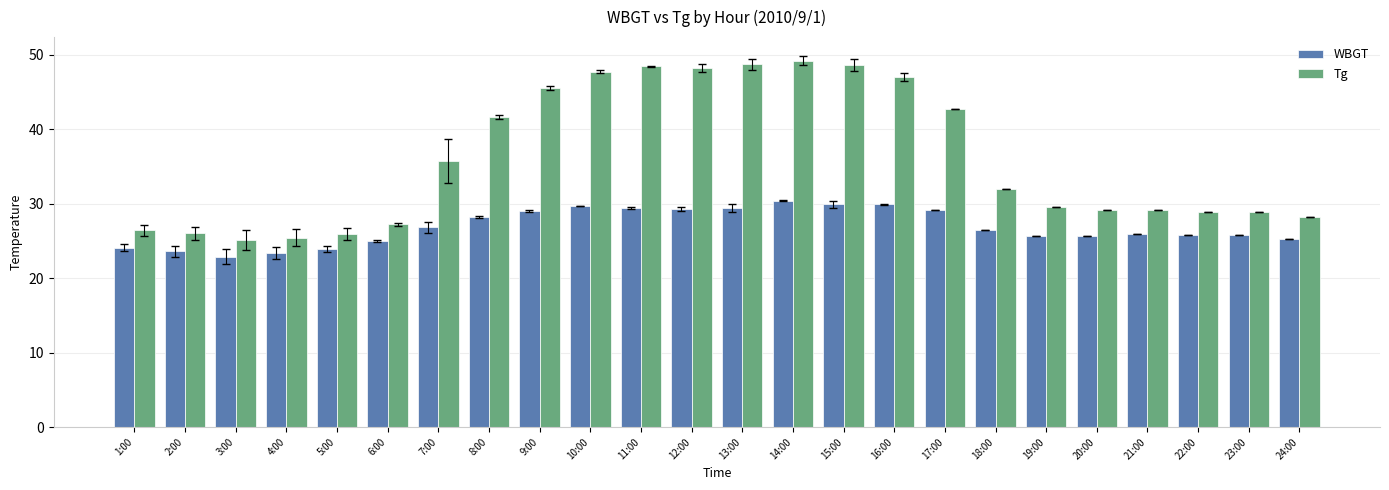

What is the total value across all series at 16:00?

76.9